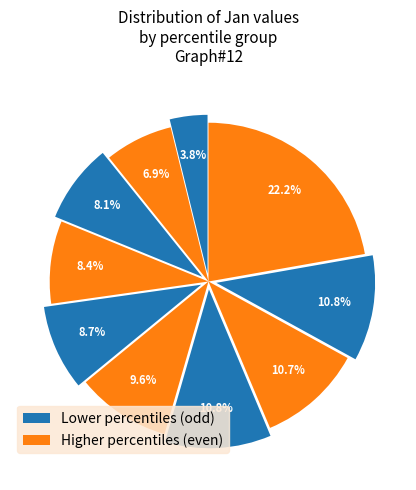

How many slices are in this pie chart?

10